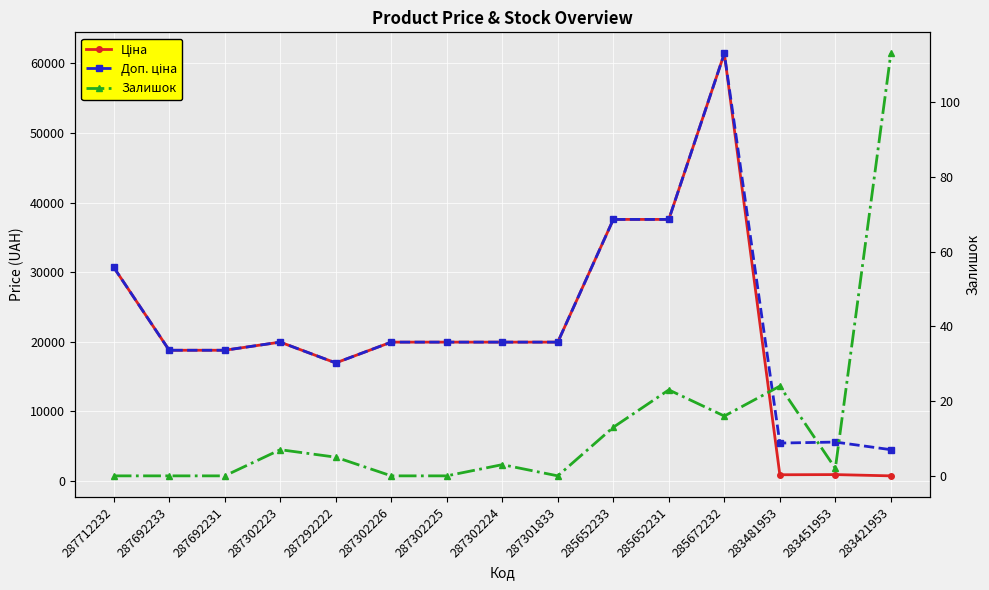

How many data points in Залишок are above 3?

7